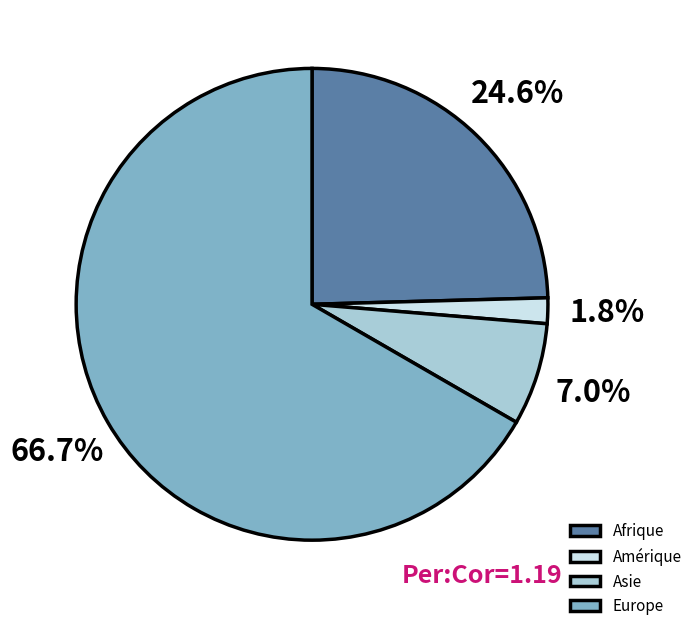

What percentage is the Amérique slice, to the nearest percent?

2%